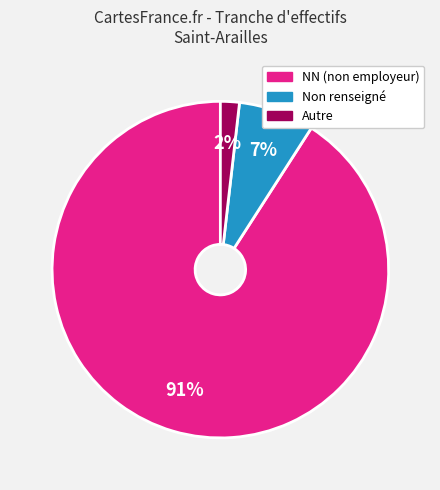

Is there any slice that represents more than half of the pie?

Yes